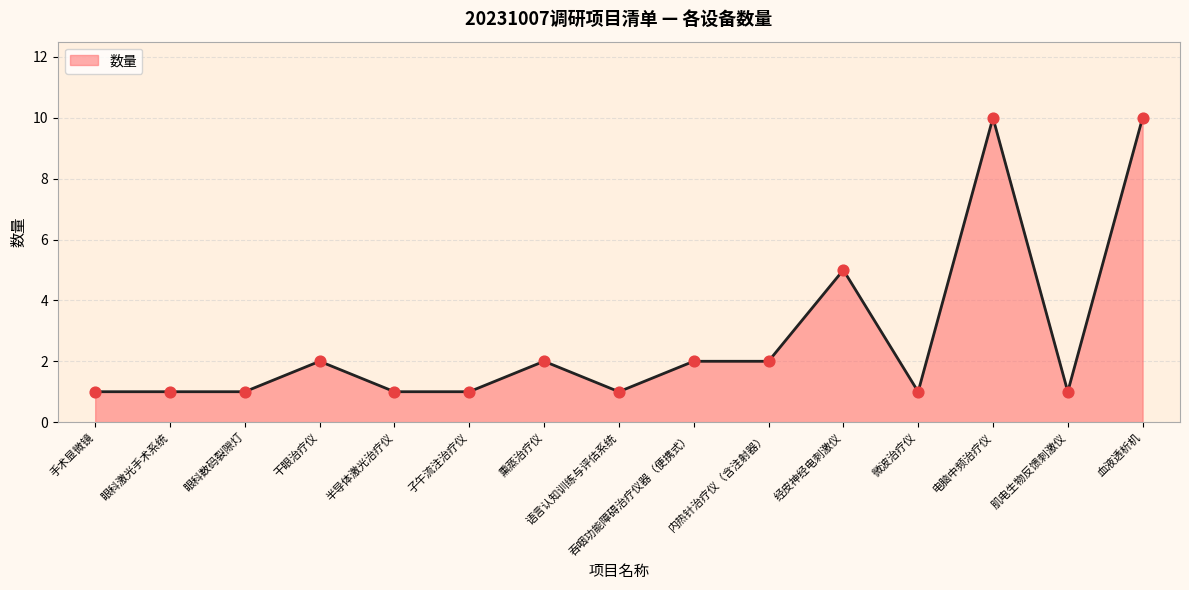

What is the change in value from 经皮神经电刺激仪 to 微波治疗仪?

-4